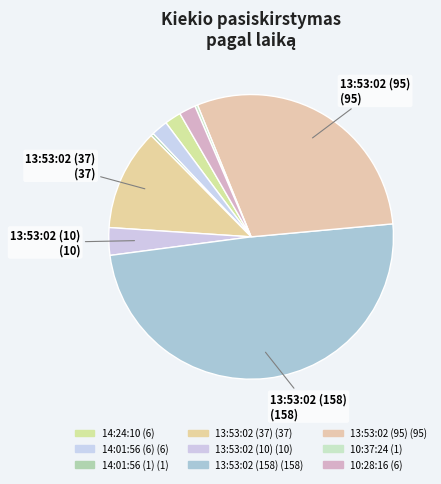

Does 13:53:02 (95) account for over 50% of the chart?

No